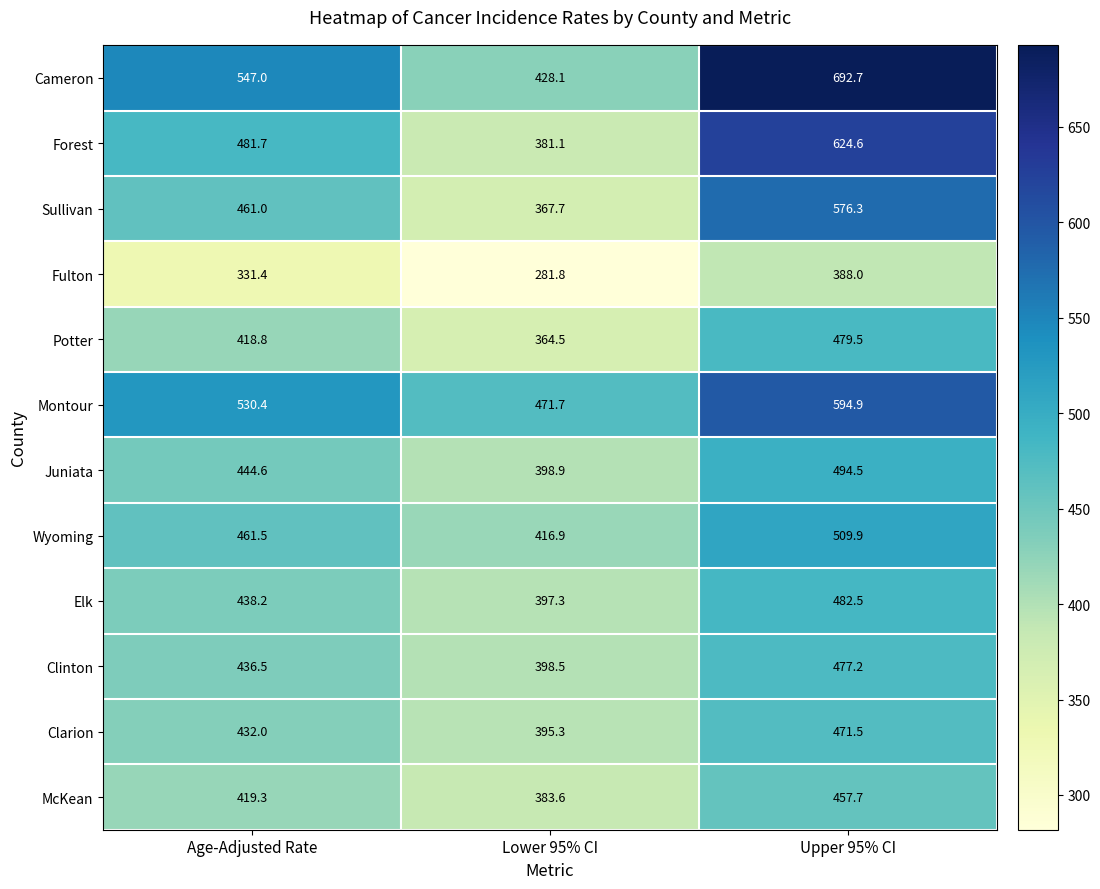

Which label corresponds to the smallest value in the chart?

Lower 95% CI